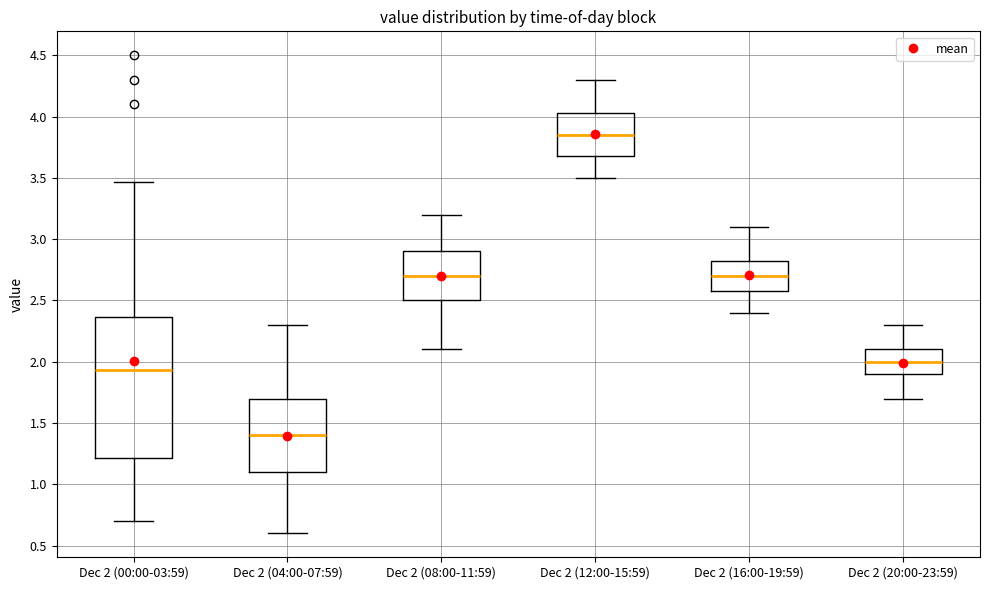

Where does the upper whisker of the box for Dec 2 (00:00-03:59) end on the y-axis? The values are not printed on the chart, so give them approximately, as read against the axis.

3.45